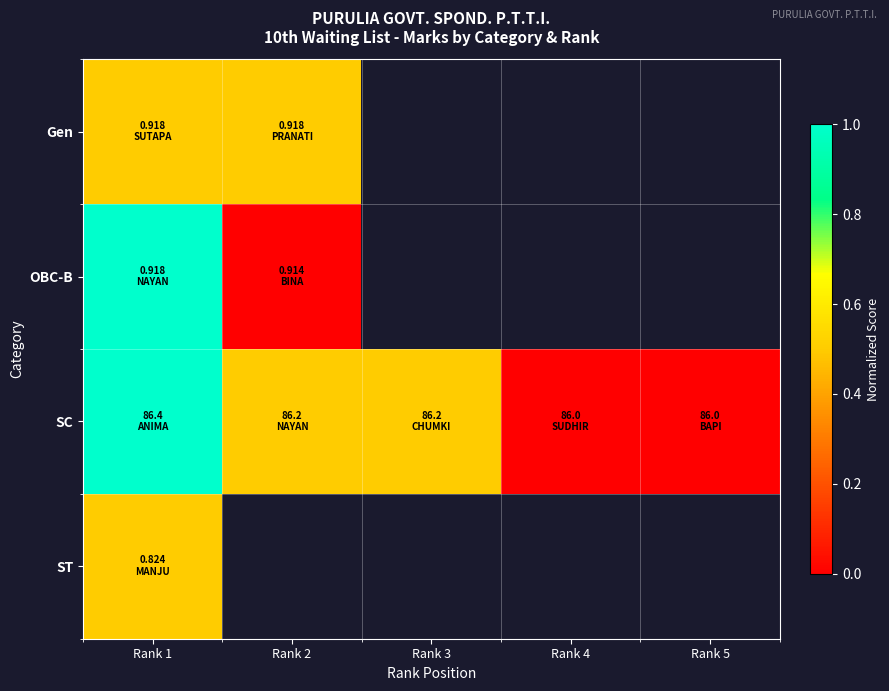

At which label is OBC-B closest to 0?

Rank 2